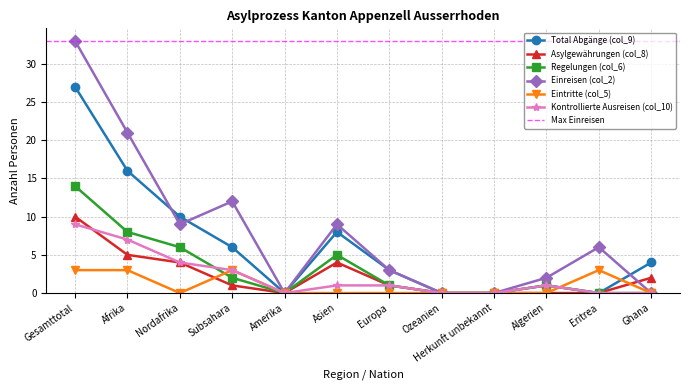

At which category does Total Abgänge (col_9) reach its first local peak?

Asien